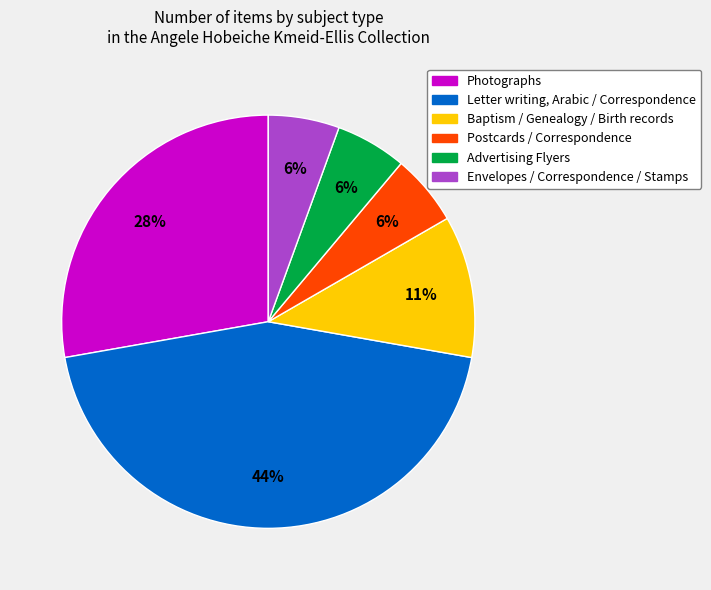

Is there any slice that represents more than half of the pie?

No